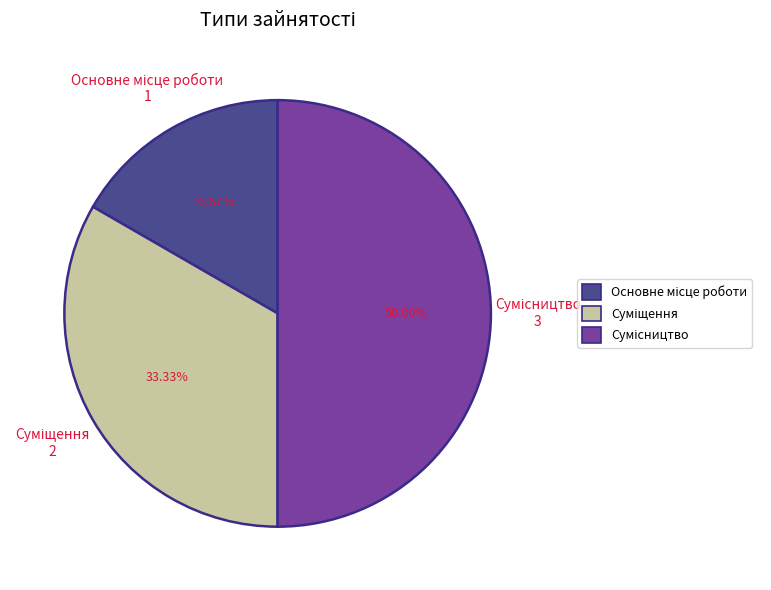

Which slice is the largest?

Сумісництво